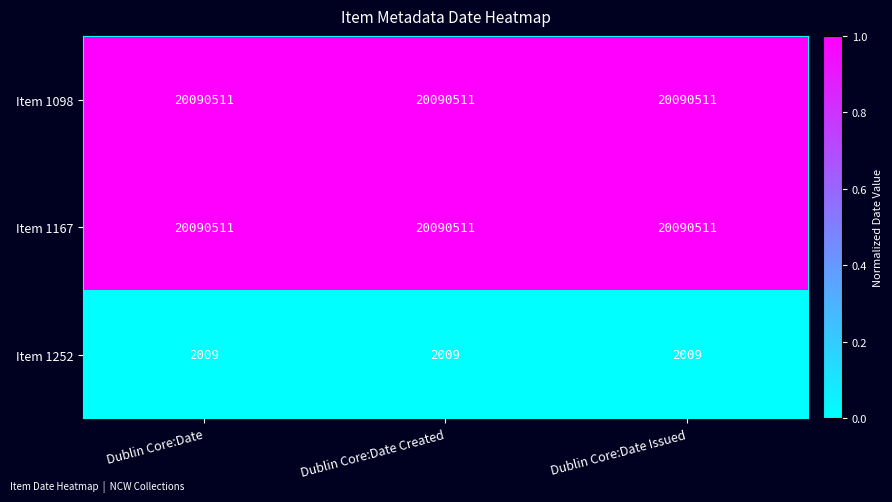

Is the value of Item 1252 at Dublin Core:Date Created greater than the value of Item 1098 at Dublin Core:Date Issued?

No